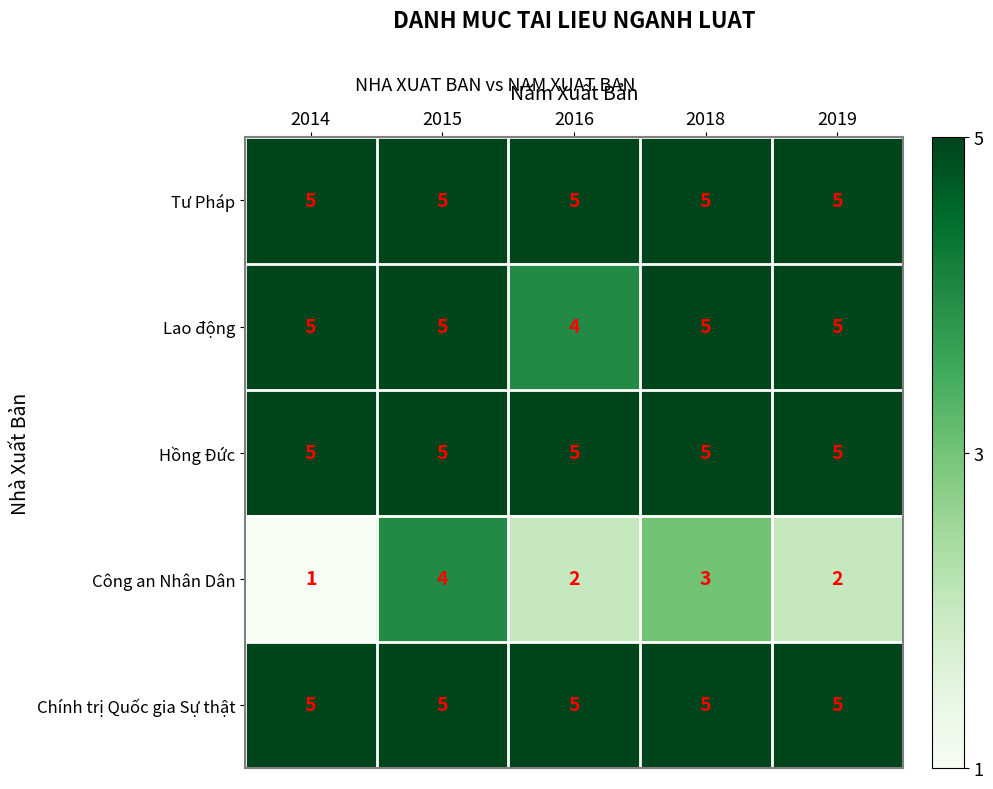

Which series changed the most between 2015 and 2019?

Công an Nhân Dân